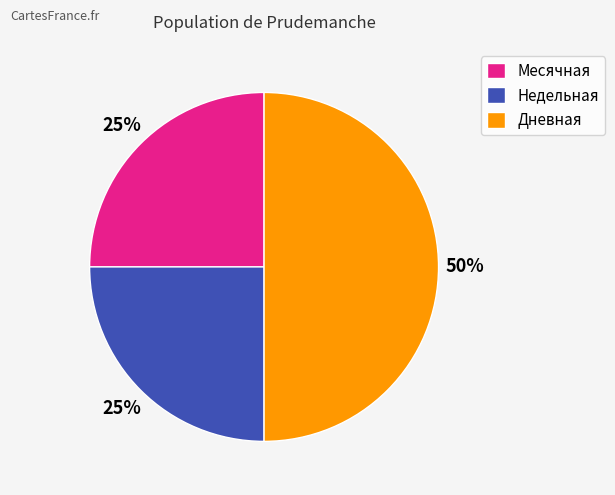

Do Дневная and Месячная together represent more than half of the pie?

Yes